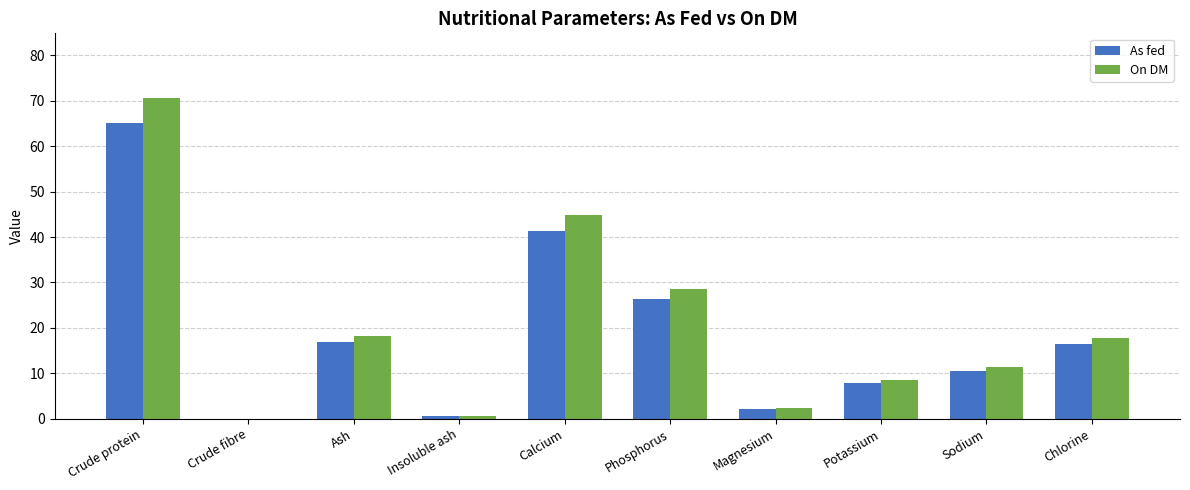

What is the difference between the On DM values at Chlorine and Insoluble ash?

17.3